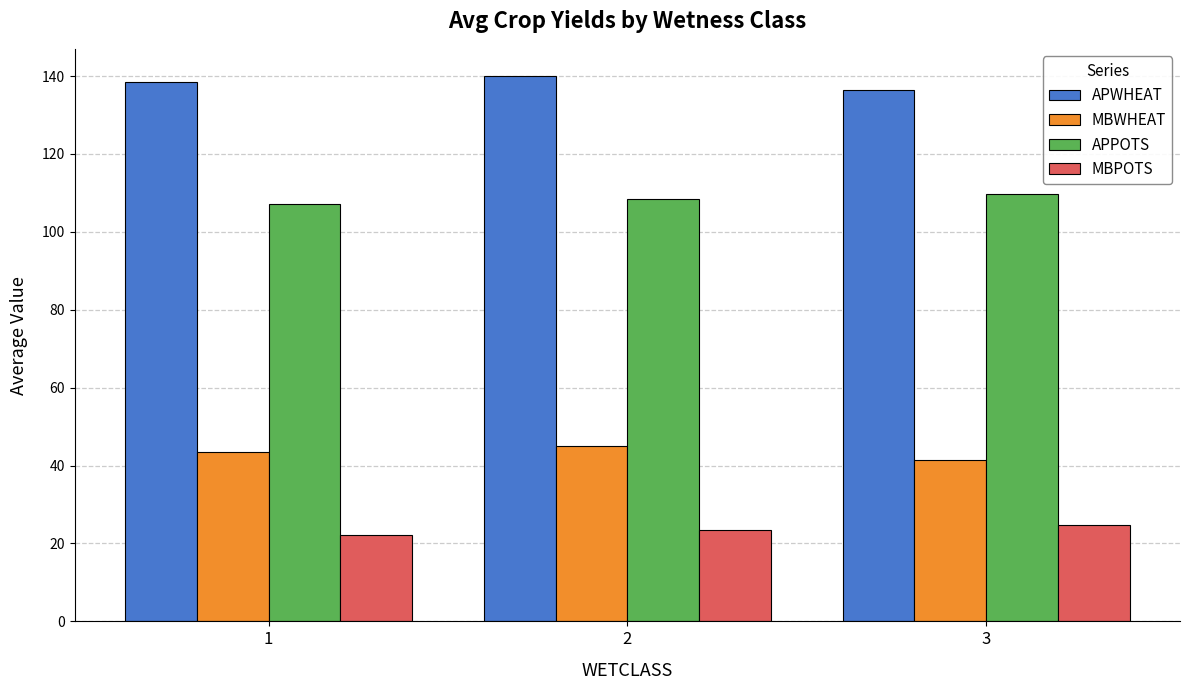

Count the number of categories in the chart.

3